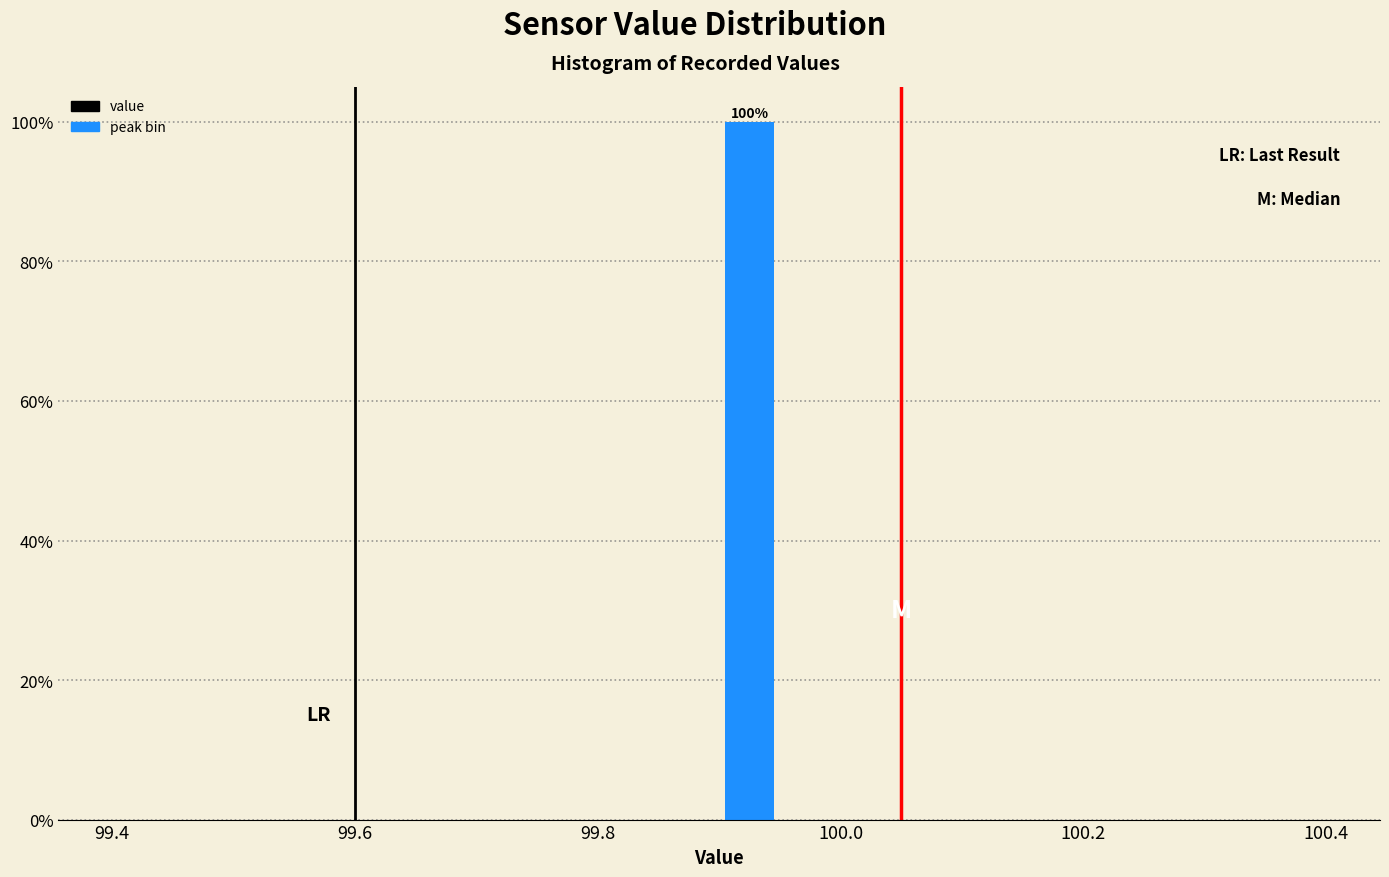

Around what value on the x-axis is the tallest bar? Give the approximate position of its centre, as read against the axis.

99.92